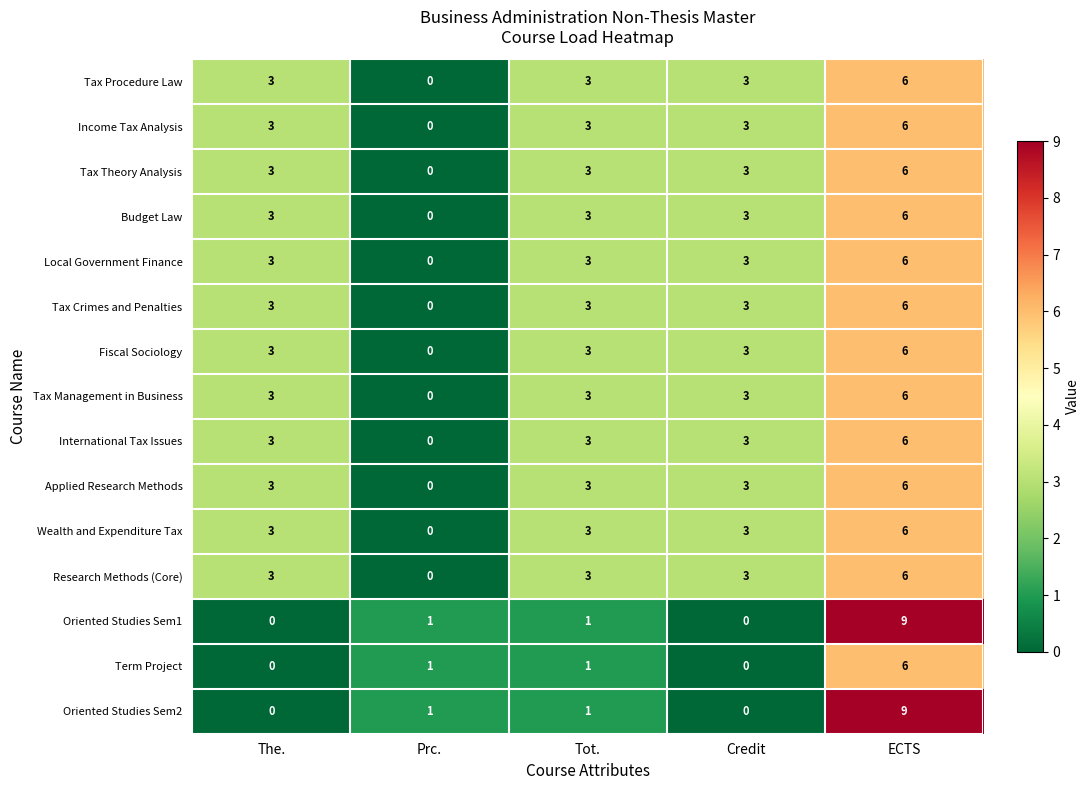

At which category is the sum across all series the highest?

ECTS